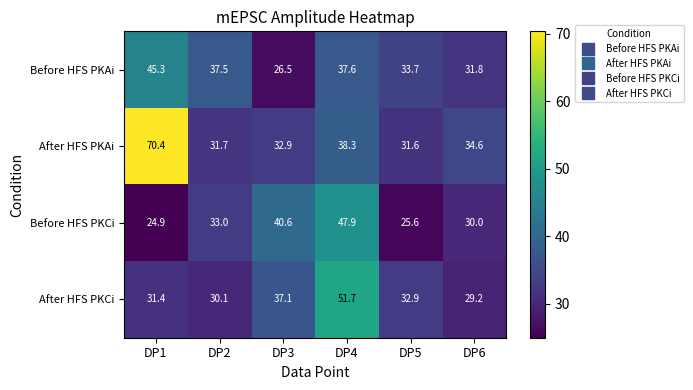

How many data points in Before HFS PKCi are less than 33?

3